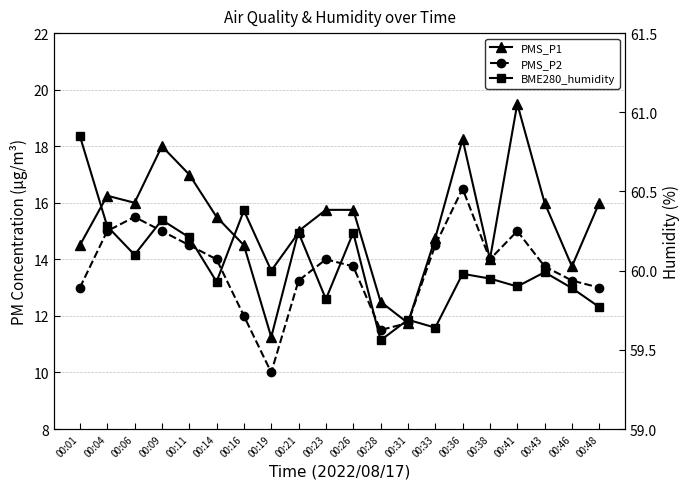

List the series in order of their peak value, highest first.

BME280_humidity, PMS_P1, PMS_P2